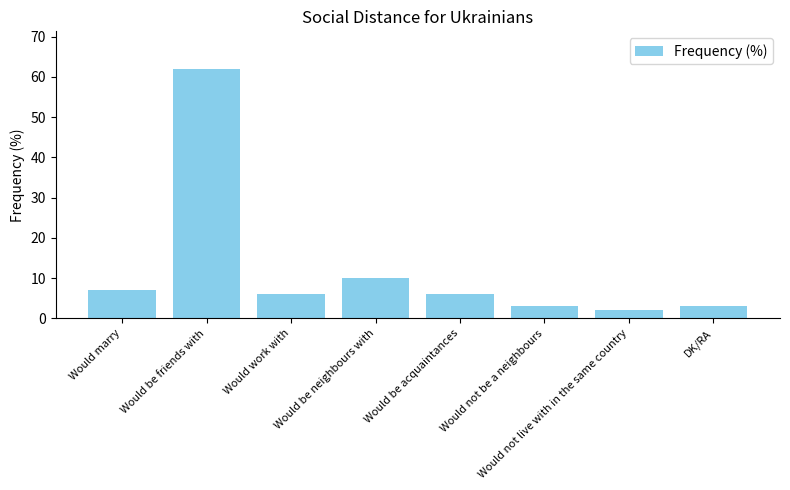

What is the smallest value displayed?

2